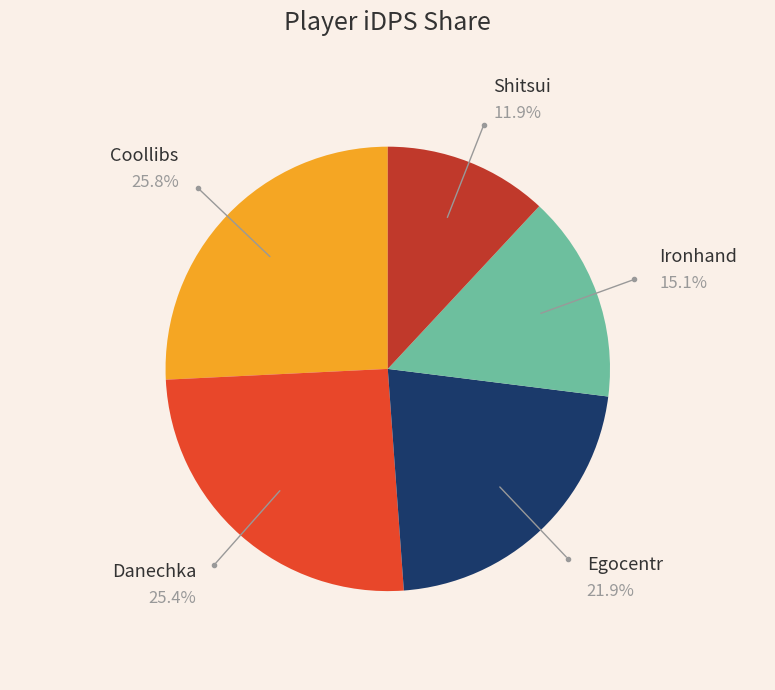

Count the number of slices in the pie.

5